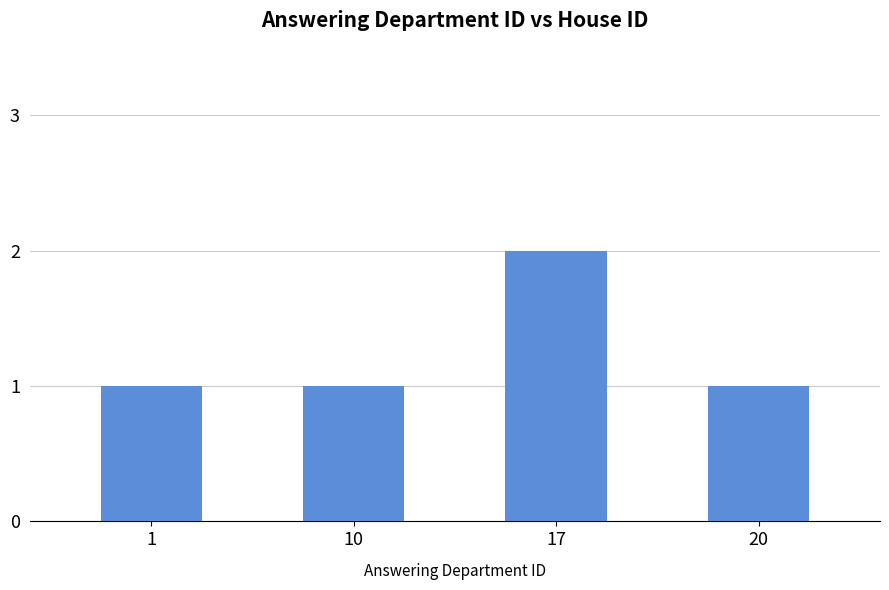

The value at 1 is 2. True or false?

False